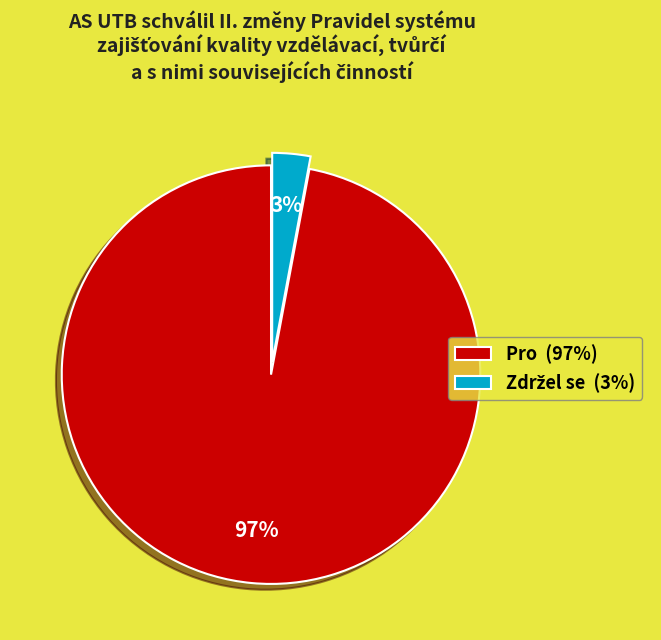

How many slices are in this pie chart?

2